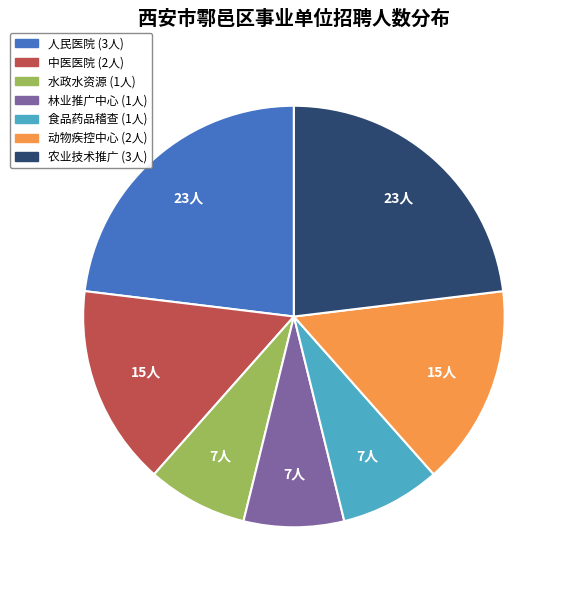

Is there any slice that represents more than half of the pie?

No